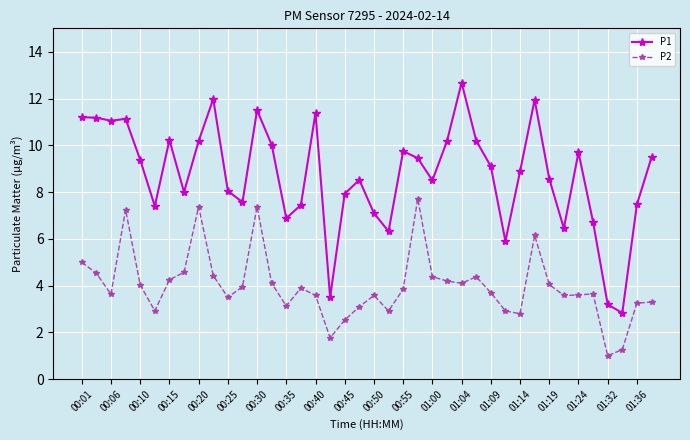

What is the value of the P2 point at the 6th from the left?

2.9